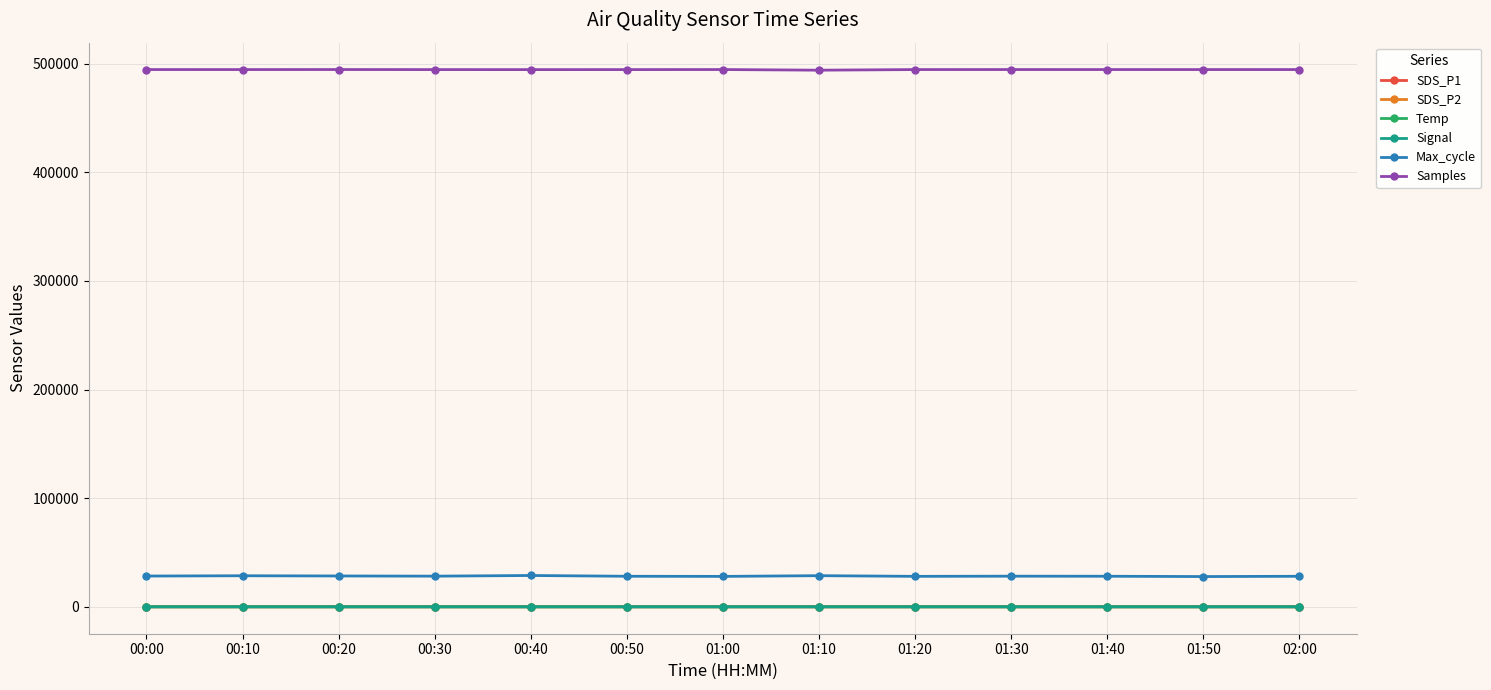

True or false: Samples has a value of 494629.0 at 02:00.

True